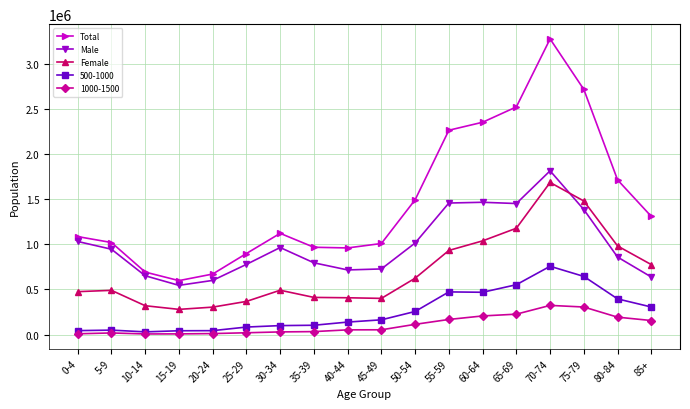

Which series changed the most between 20-24 and 45-49?

Total